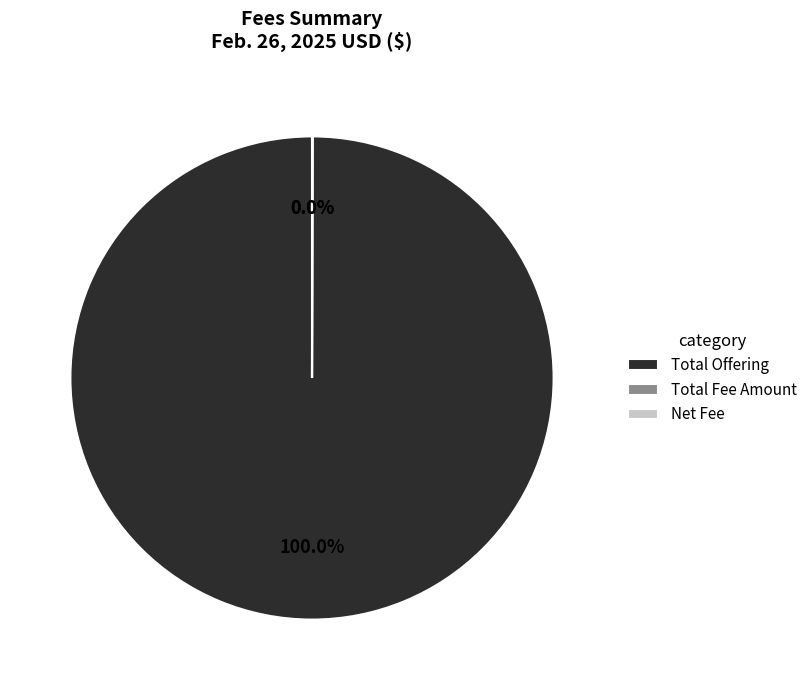

To the nearest percent, what is the average slice percentage?

33%